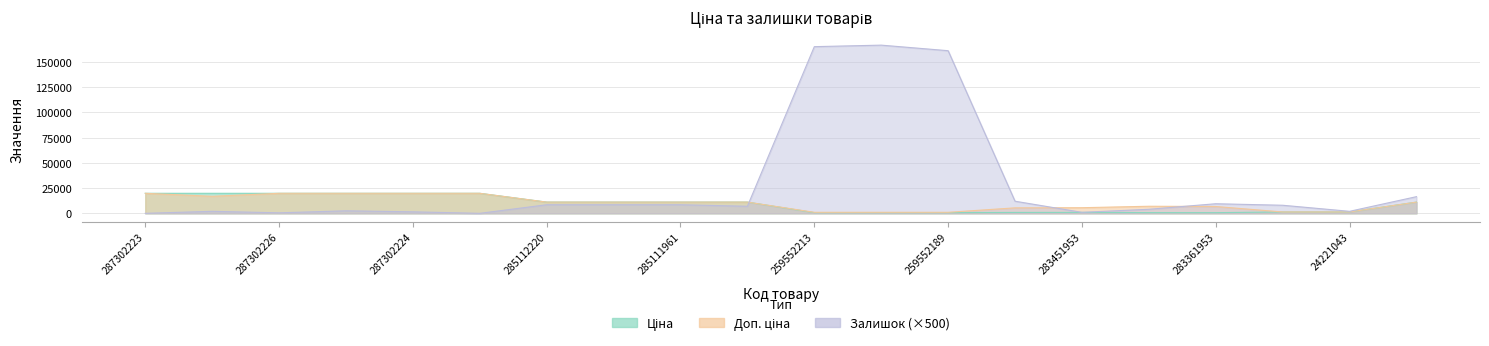

How many data points does each series have?

20